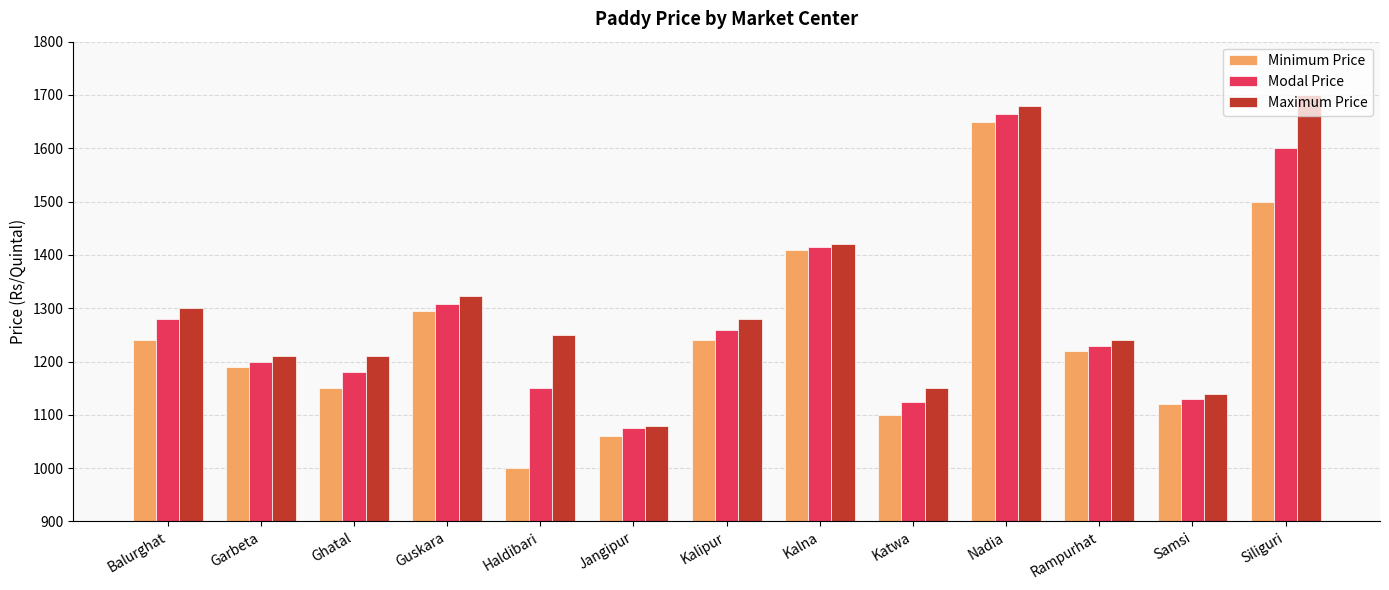

List the series in order of their peak value, highest first.

Maximum Price, Modal Price, Minimum Price